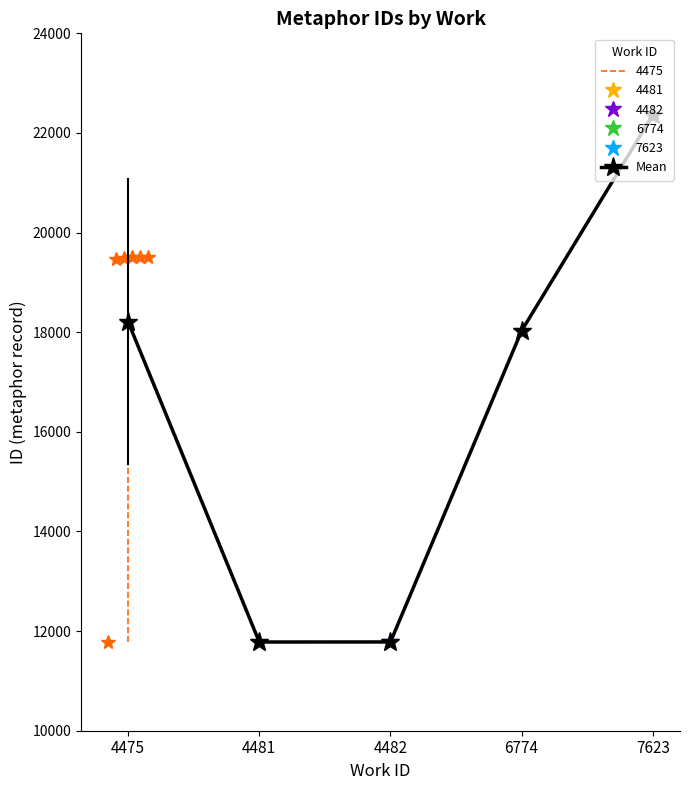

What is the change in value from 4475 to 7623?

+4150.7